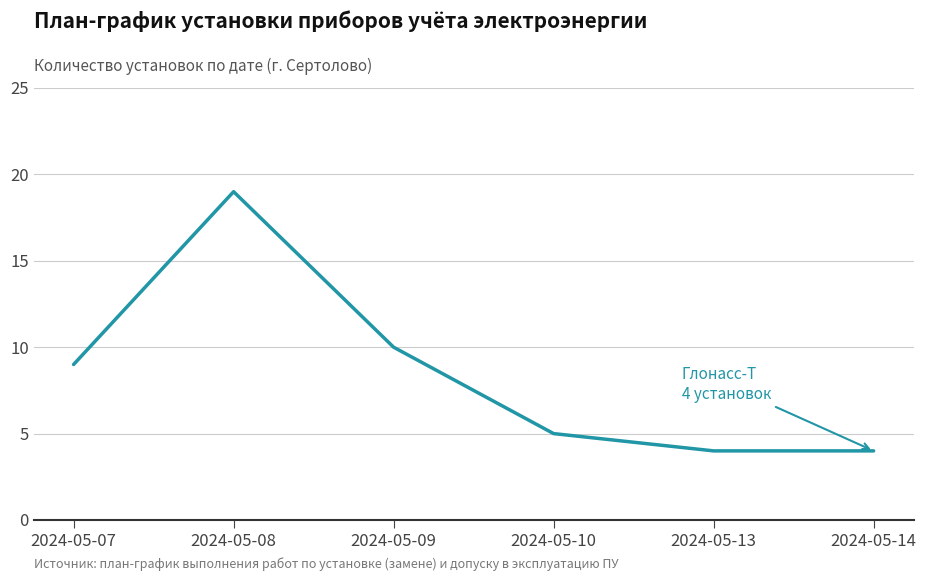

Approximately how many times larger is the value at 2024-05-13 compared to 2024-05-09?

0.4